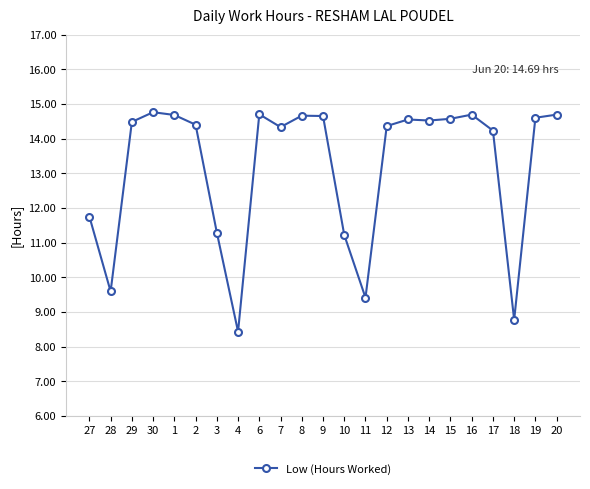

What is the value of the 18th point from the left?

14.6